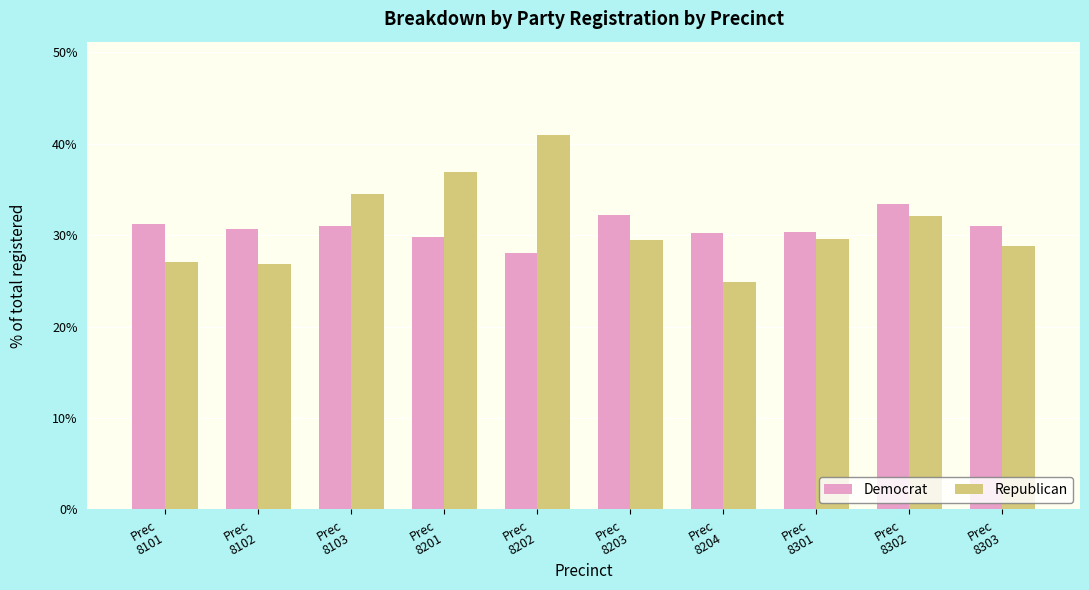

What is the total value across all series at Prec
8201?

66.7